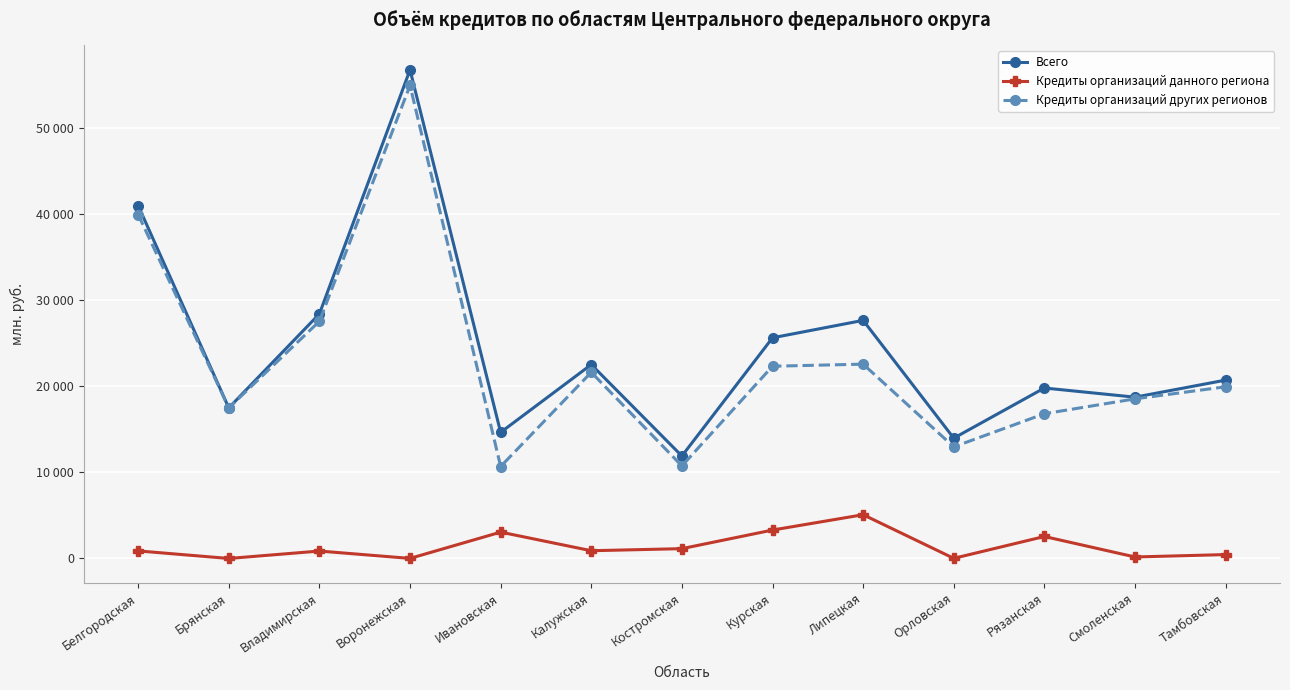

Which series has the largest range (max minus min)?

Всего